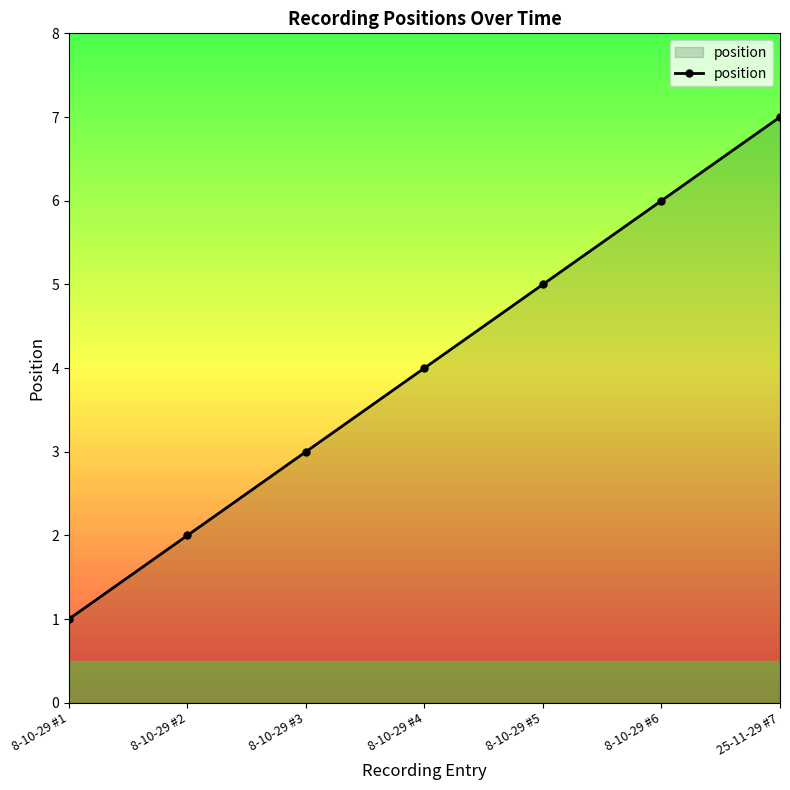

List the labels in order of value, largest first.

25-11-29 #7, 8-10-29 #6, 8-10-29 #5, 8-10-29 #4, 8-10-29 #3, 8-10-29 #2, 8-10-29 #1